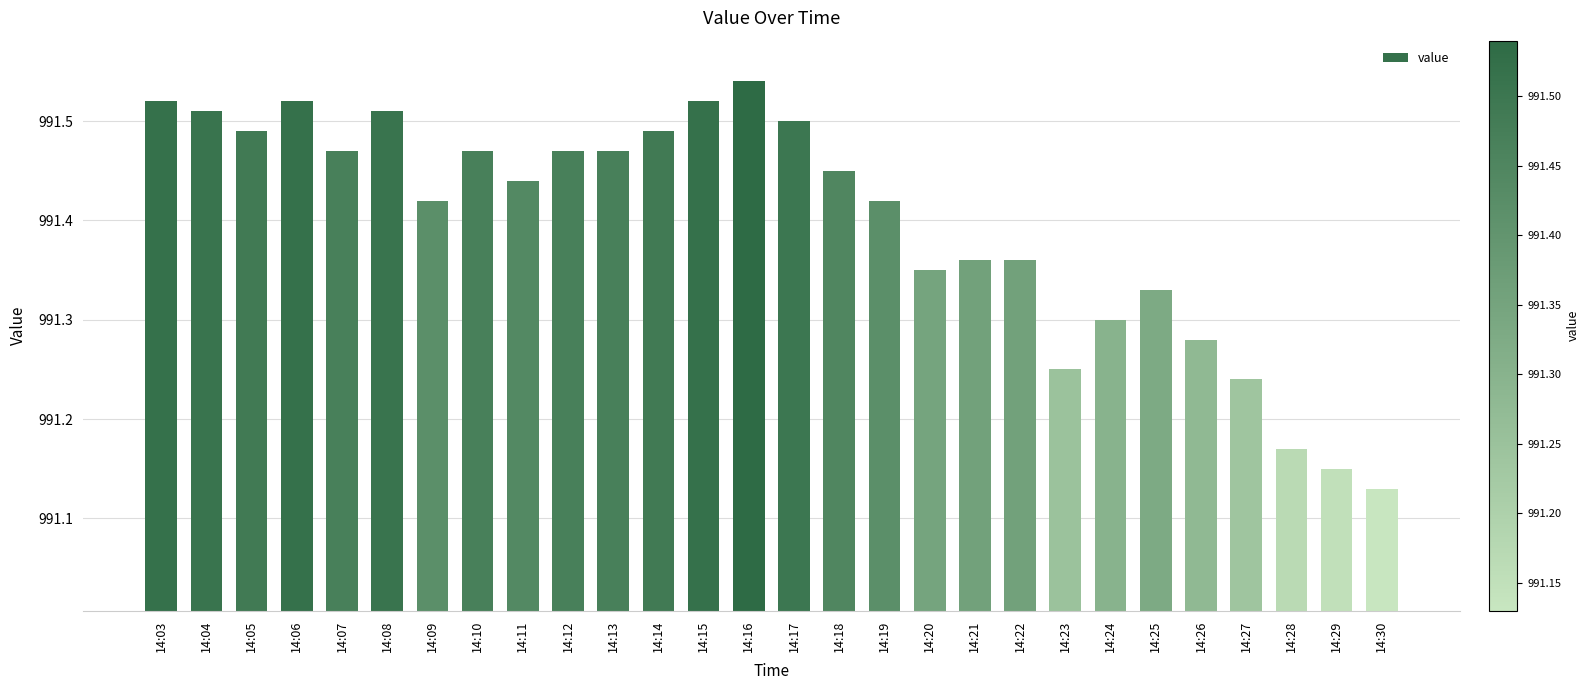

True or false: the data shows 991.5 at 14:03.

True